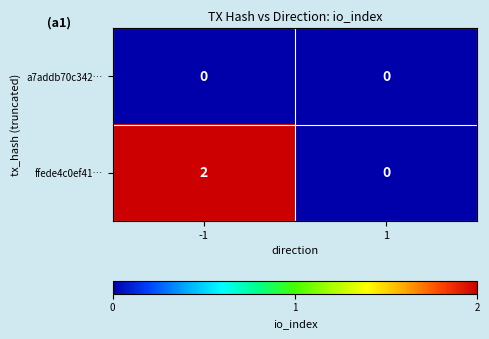

Reading left to right, what are all the values shown in this chart?

a7addb70c342…: 0	0
ffede4c0ef41…: 2	0